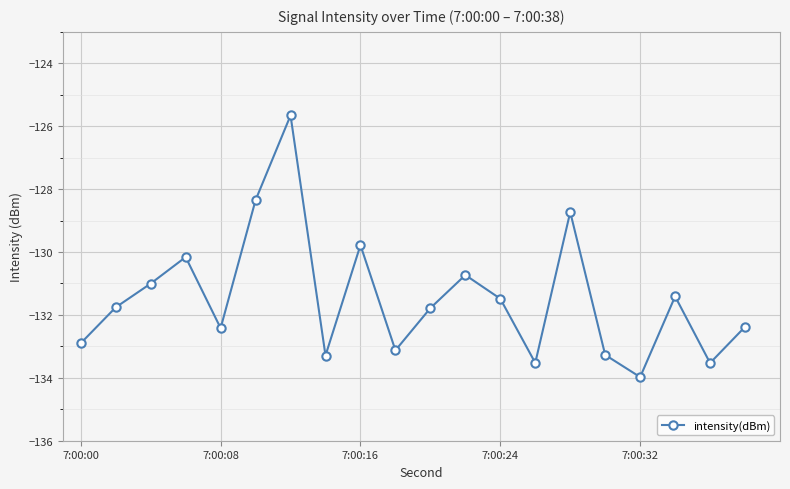

Reading left to right, extract all data points from this chart.

-132.9	-131.8	-131.0	-130.2	-132.4	-128.3	-125.7	-133.3	-129.8	-133.1	-131.8	-130.7	-131.5	-133.5	-128.7	-133.3	-134.0	-131.4	-133.5	-132.4